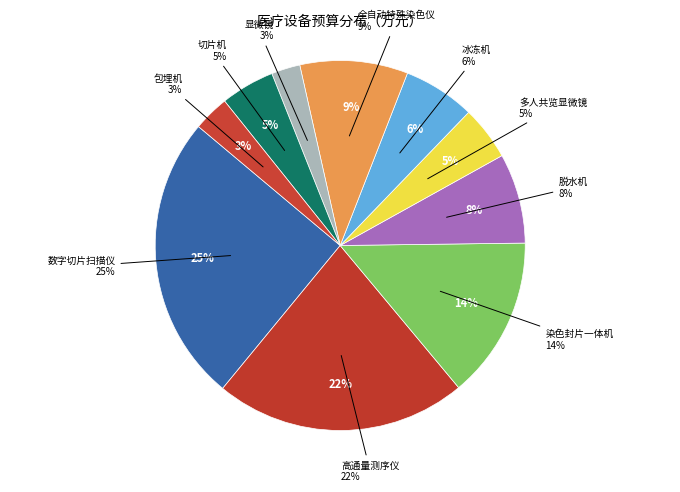

How many slices are in this pie chart?

10